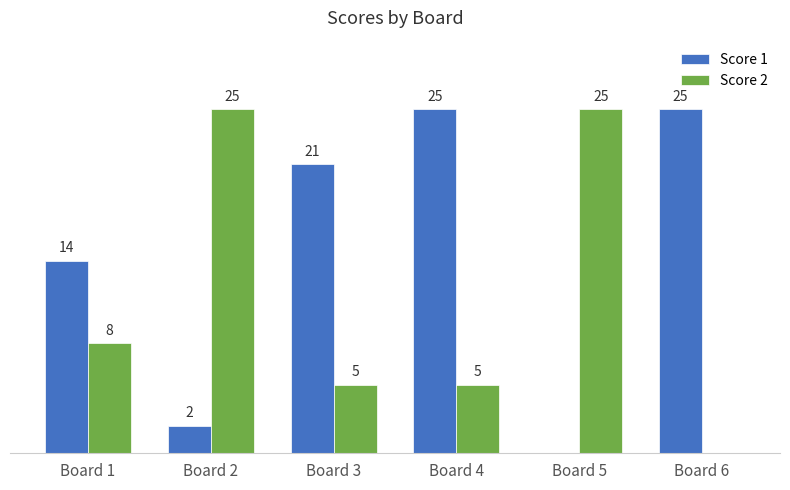

Which series changed the most between Board 1 and Board 6?

Score 1